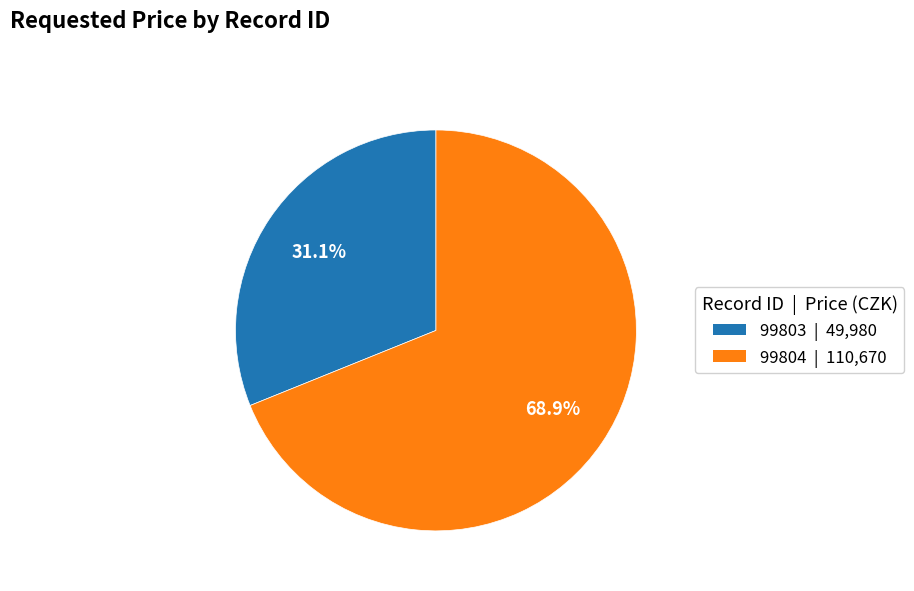

Which has a higher value, 99804 or 99803?

99804